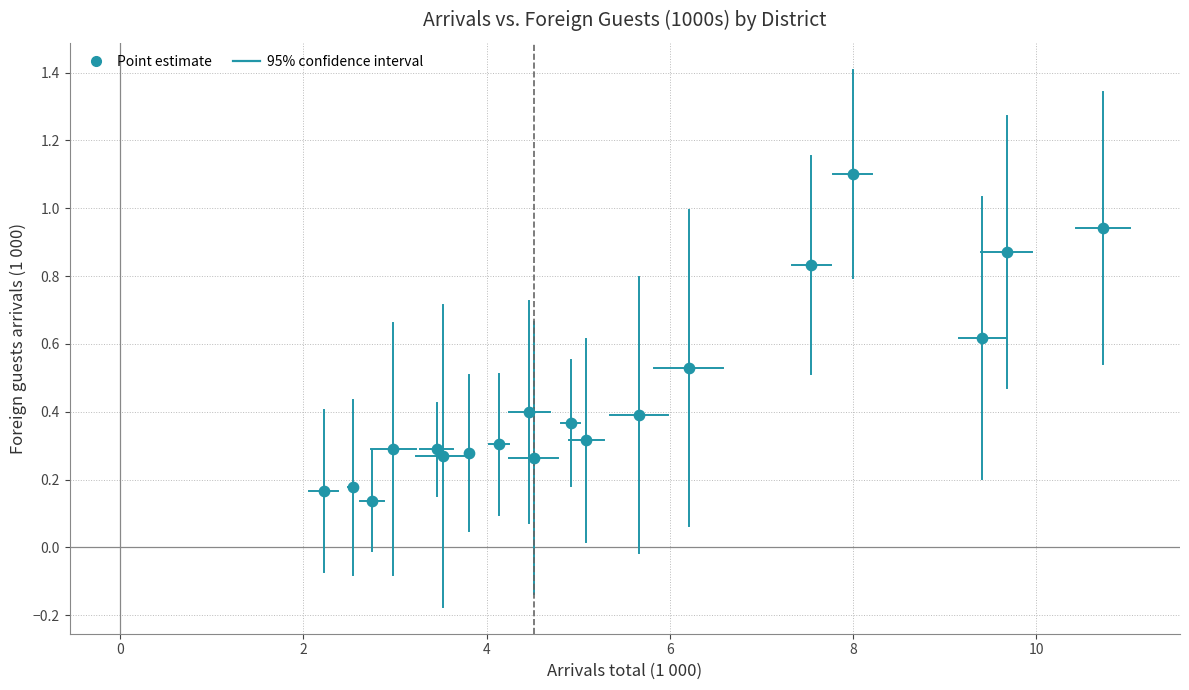

What is the range of X values (max minus min)?

8.5